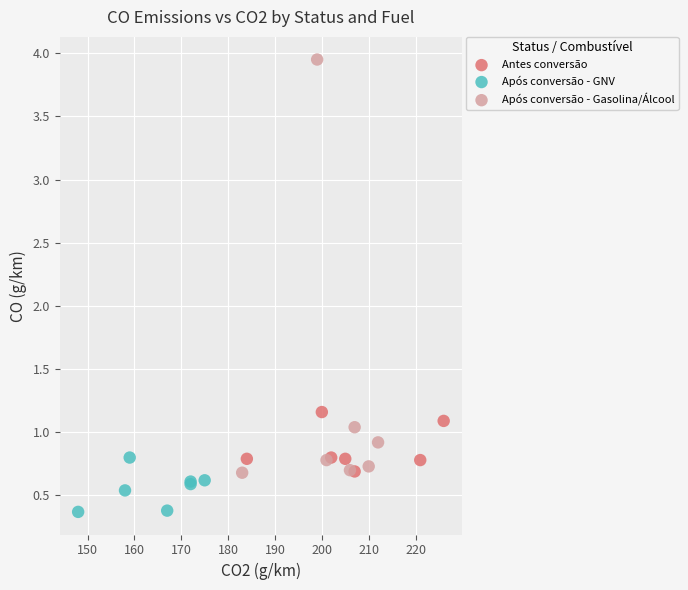

Which series has the largest Y range (max minus min)?

Após conversão - Gasolina/Álcool